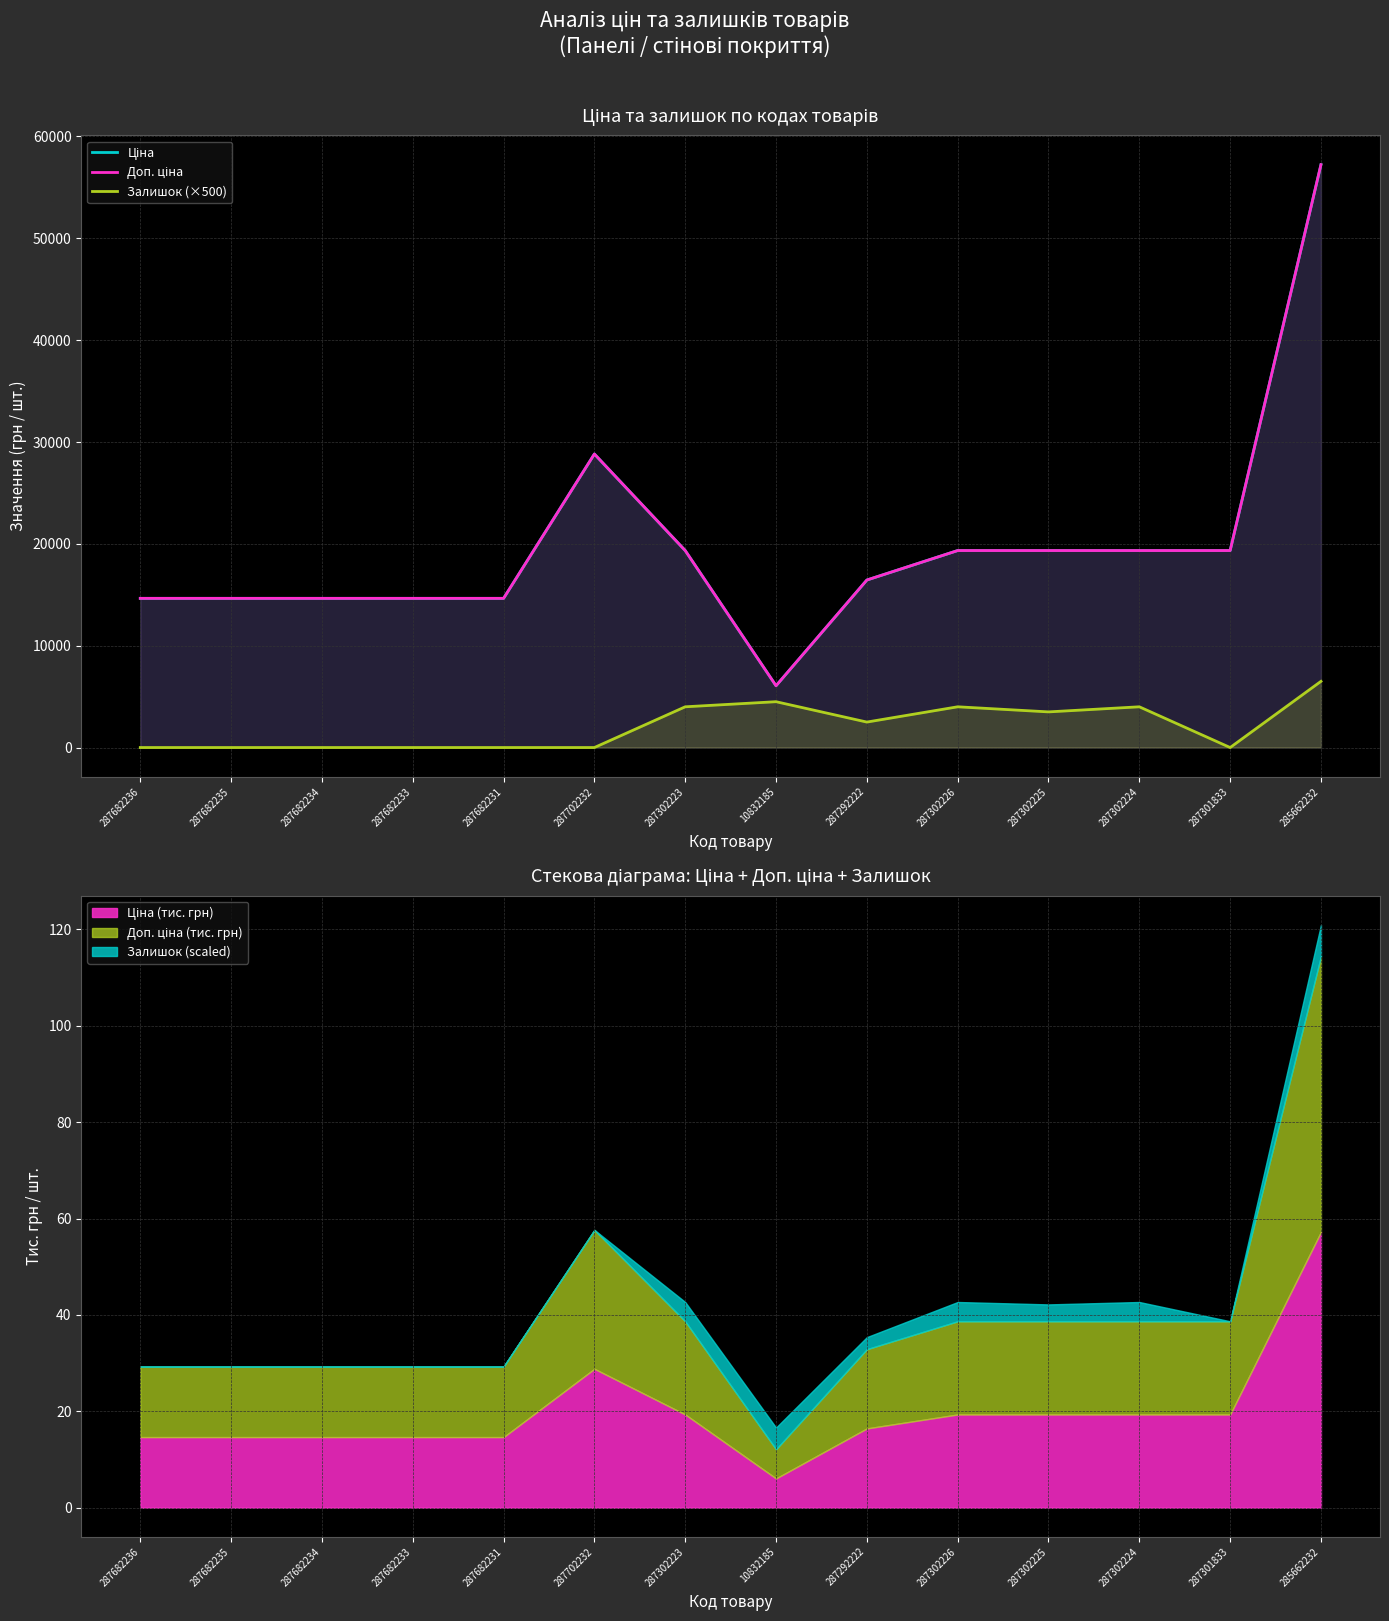

What position from the left is 287682231?

5